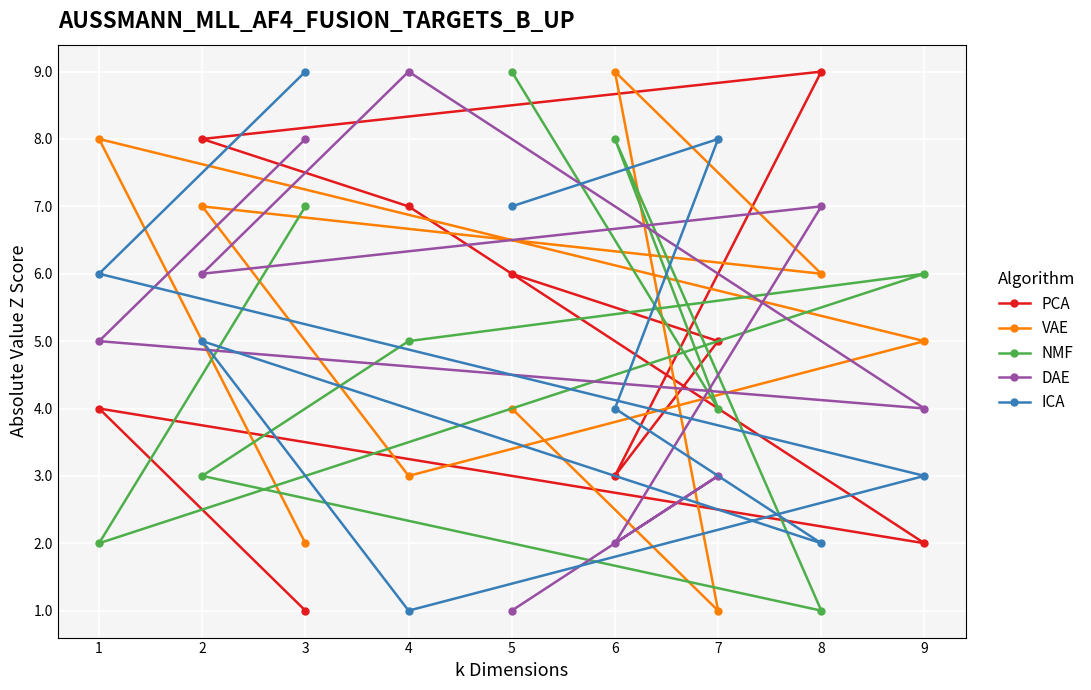

What is the sum of all VAE values?

45